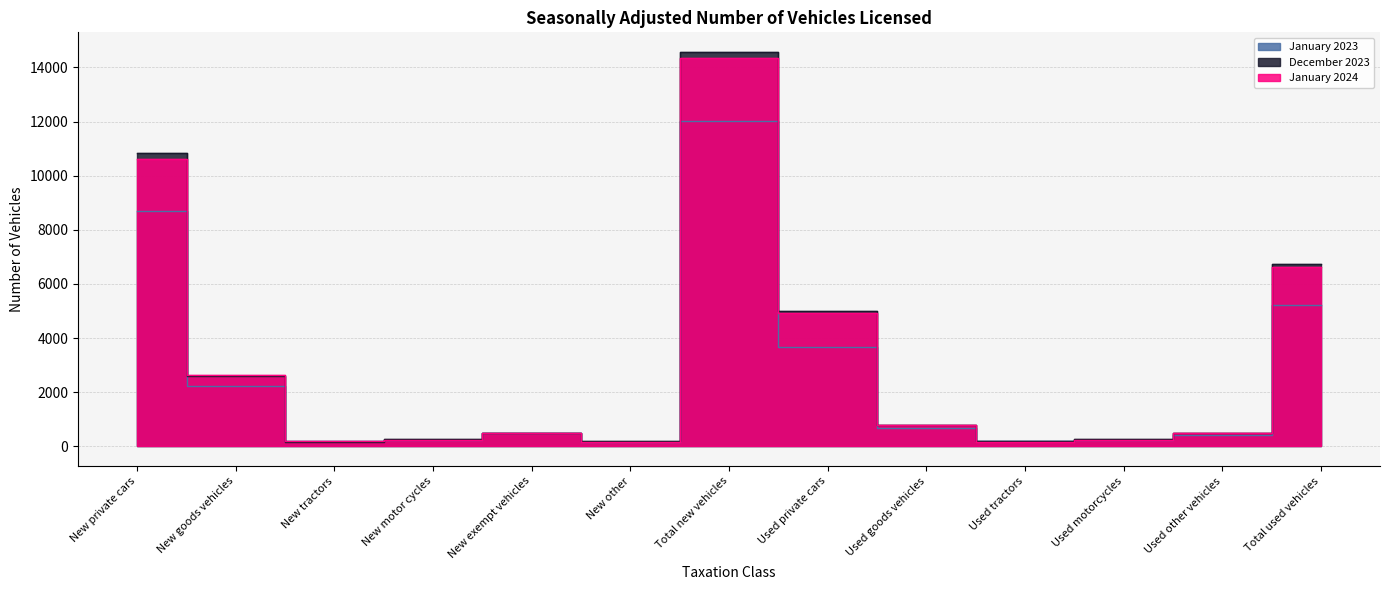

What is the label of the 4th point from the right?

Used tractors